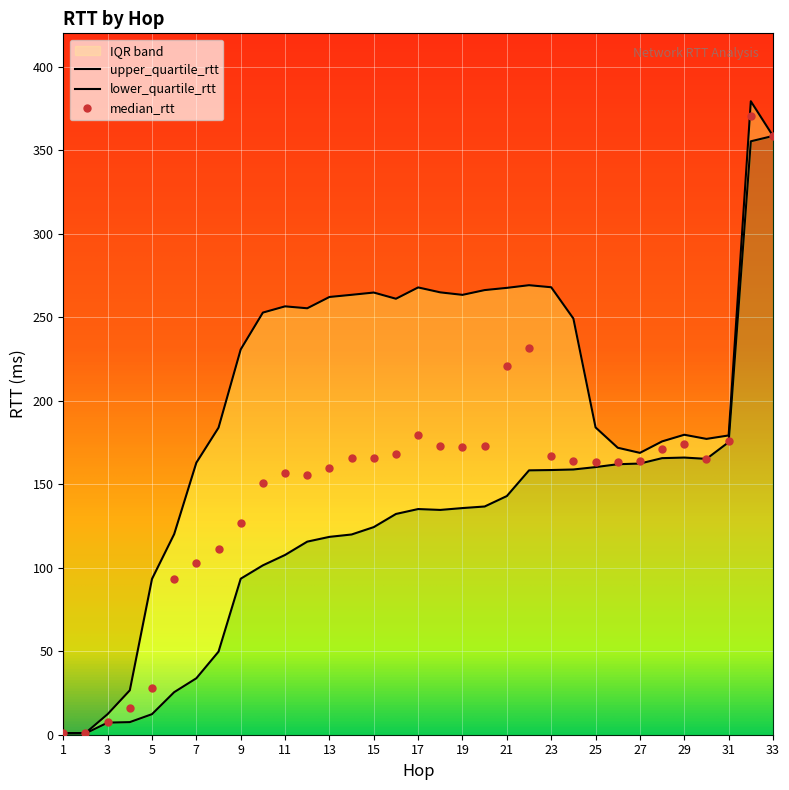

What is the value of the lower_quartile_rtt point at the 23rd from the left?

158.5